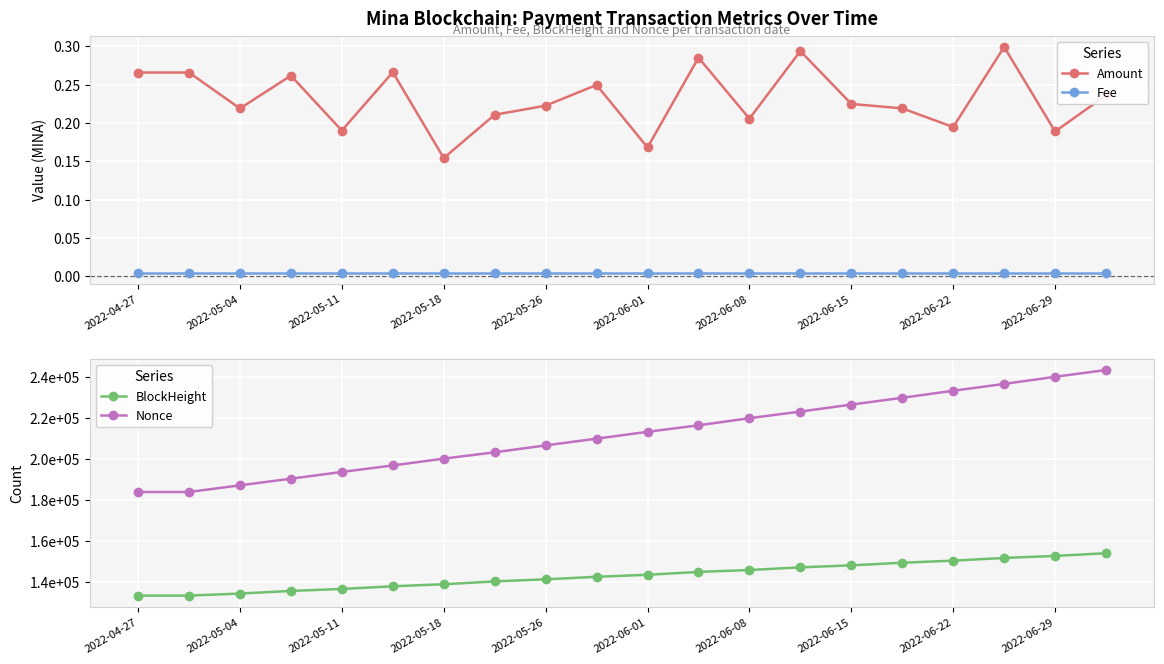

True or false: BlockHeight and Fee cross at least once.

False